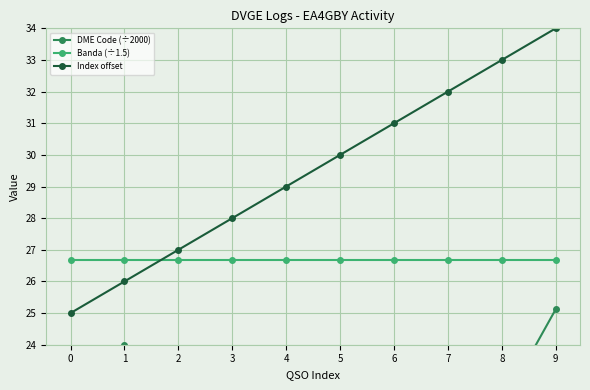

True or false: Index offset and DME Code (÷2000) cross at least once.

False